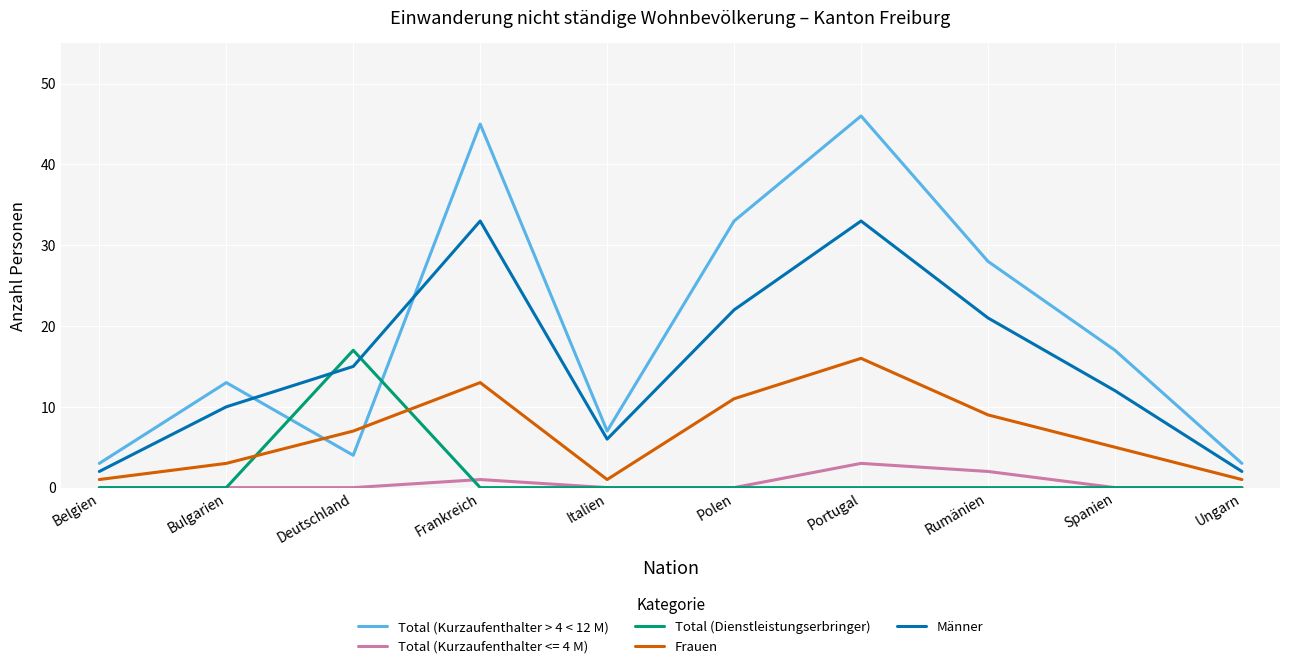

Is the value of Männer at Spanien greater than the value of Total (Dienstleistungserbringer) at Ungarn?

Yes